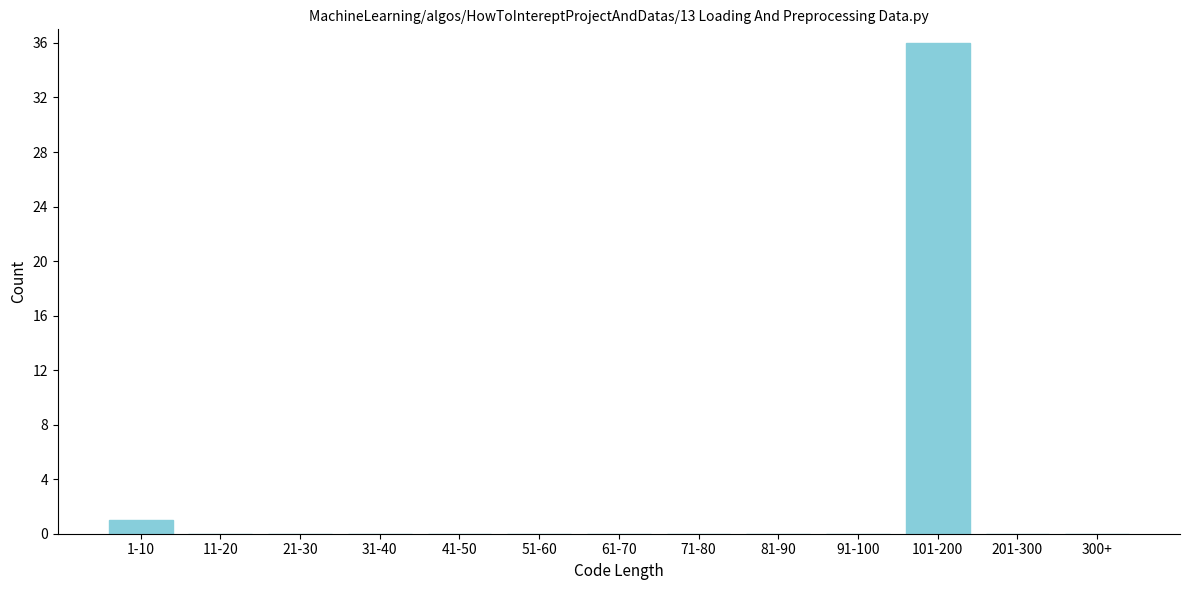

Reading right to left, what are all the values shown in this chart?

300+=0	201-300=0	101-200=36	91-100=0	81-90=0	71-80=0	61-70=0	51-60=0	41-50=0	31-40=0	21-30=0	11-20=0	1-10=1